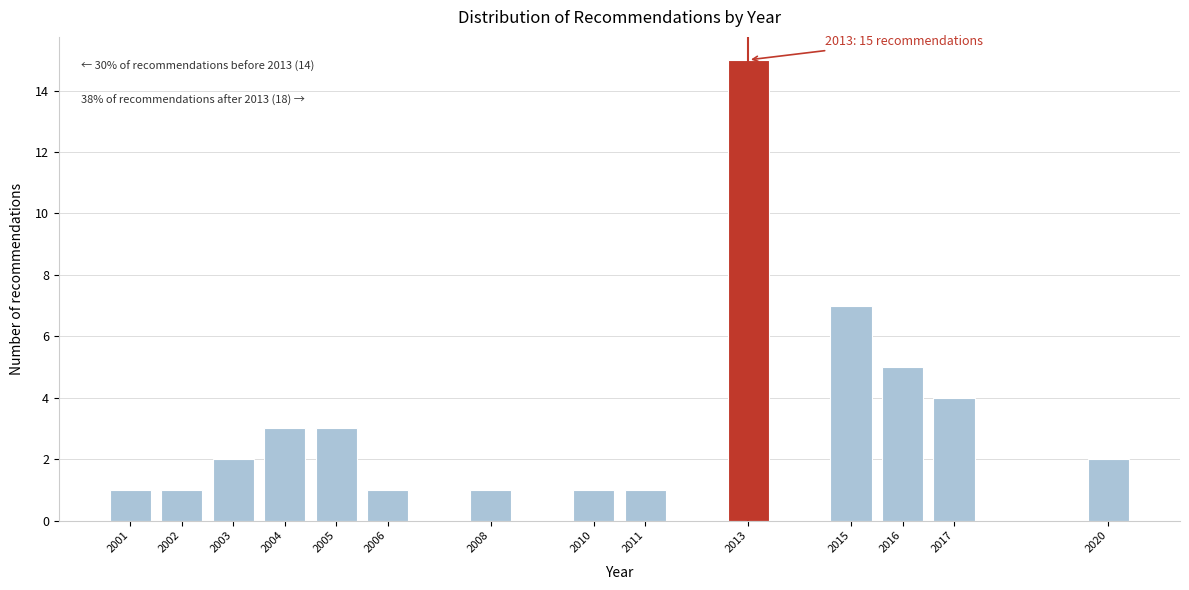

Reading right to left, list all the values displayed in this chart.

2020=2	2017=4	2016=5	2015=7	2013=15	2011=1	2010=1	2008=1	2006=1	2005=3	2004=3	2003=2	2002=1	2001=1